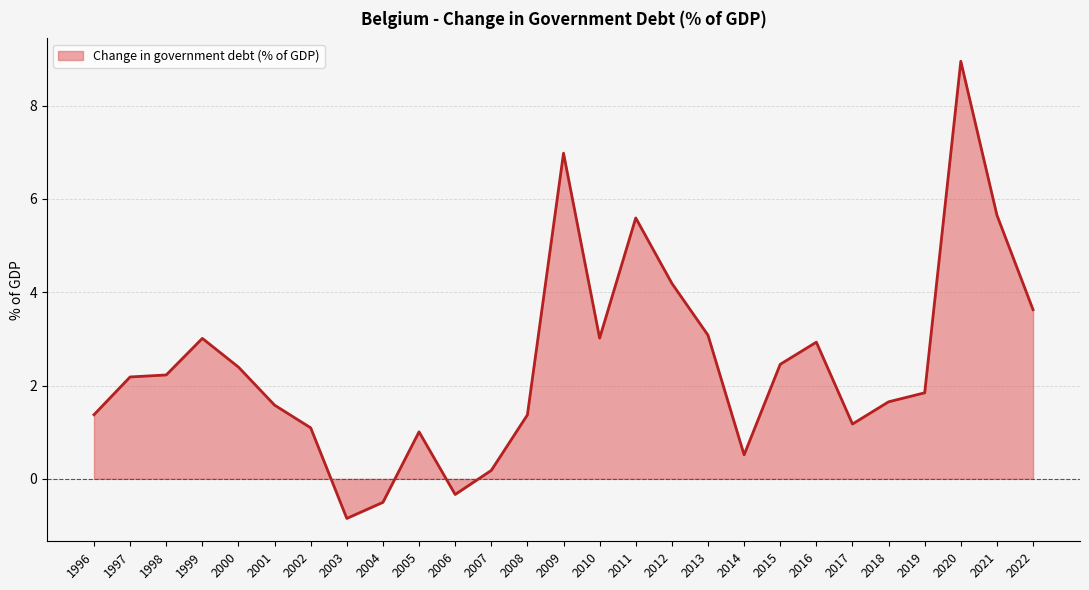

What is the difference between the values at 2016 and 2009?

4.0